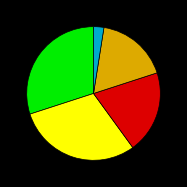

Is there any slice that represents more than half of the pie?

No